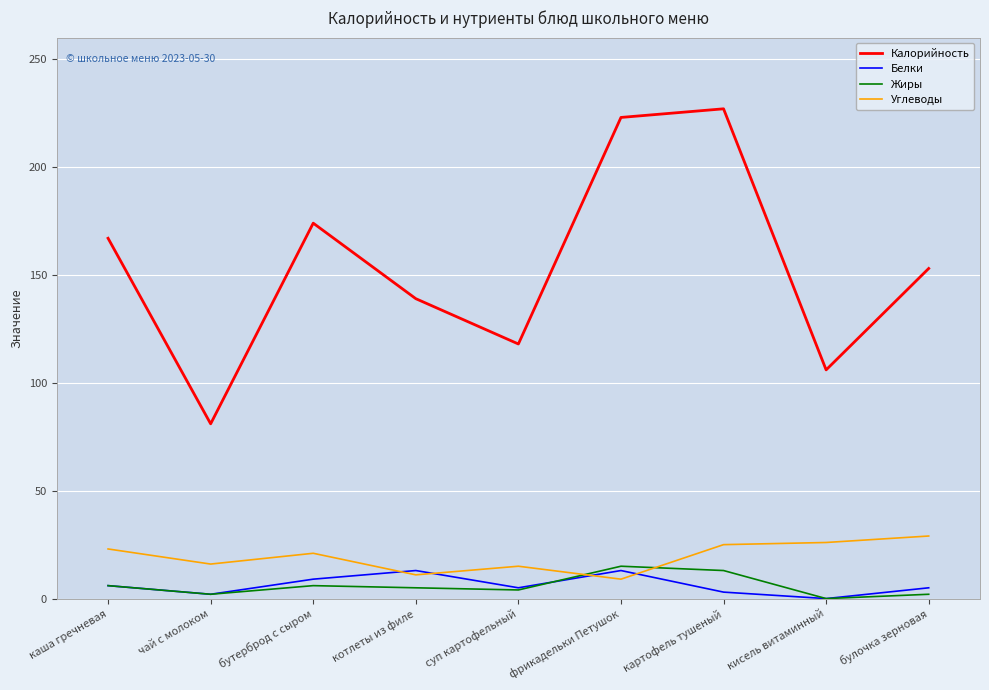

In Жиры, how many points are higher than both neighbors (excluding endpoints)?

2